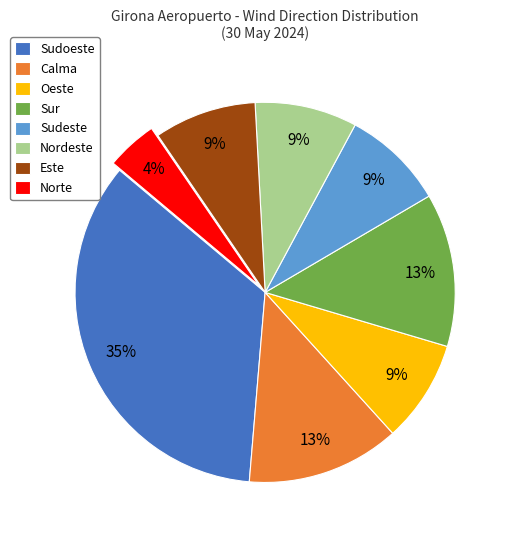

To the nearest percent, what is the average slice percentage?

12%